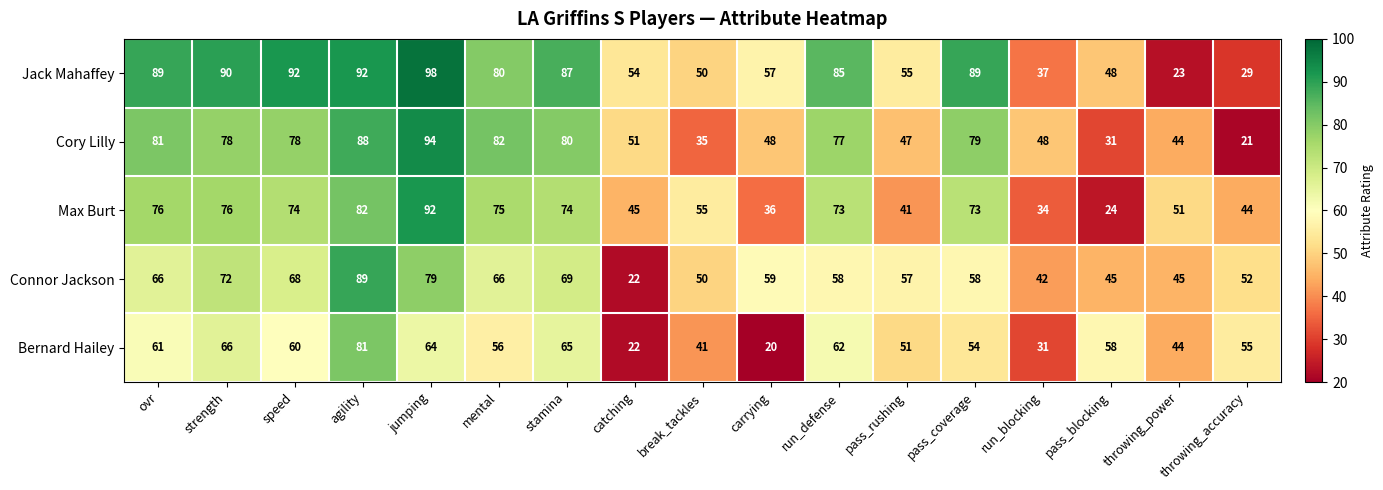

Which category has the lowest value across all series?

carrying